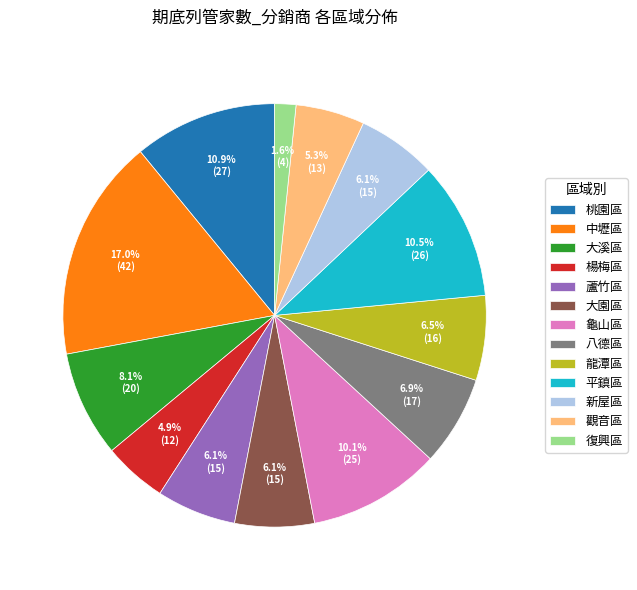

How many slices are in this pie chart?

13